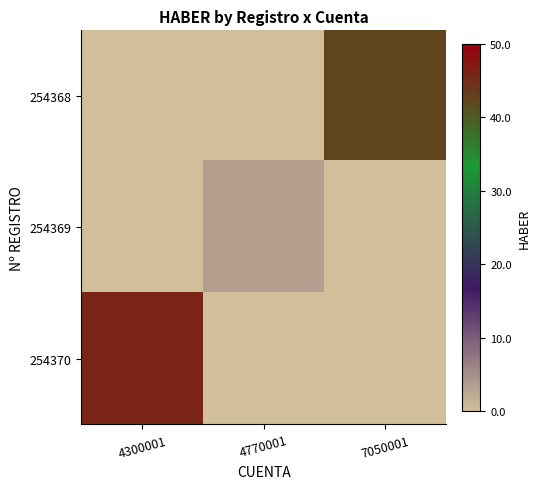

List the series in order of their peak value, highest first.

254370, 254368, 254369